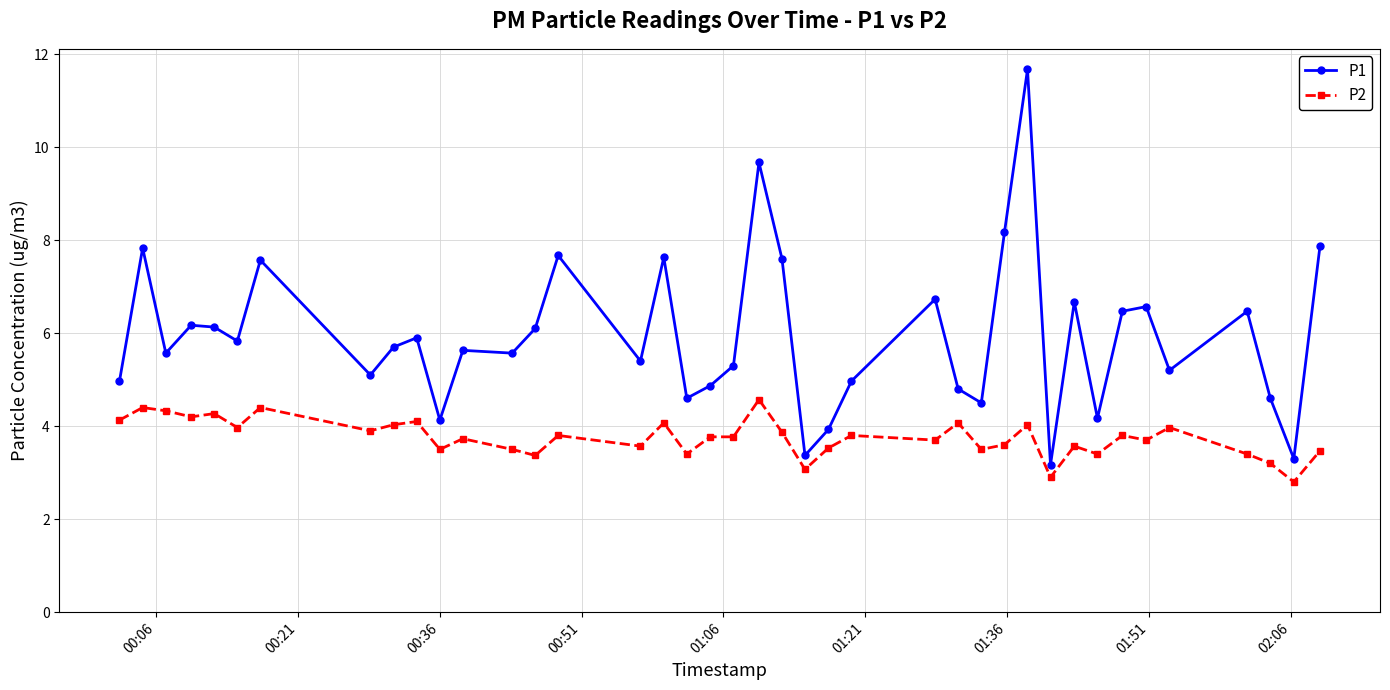

Is this an area chart (filled region under the line)?

No